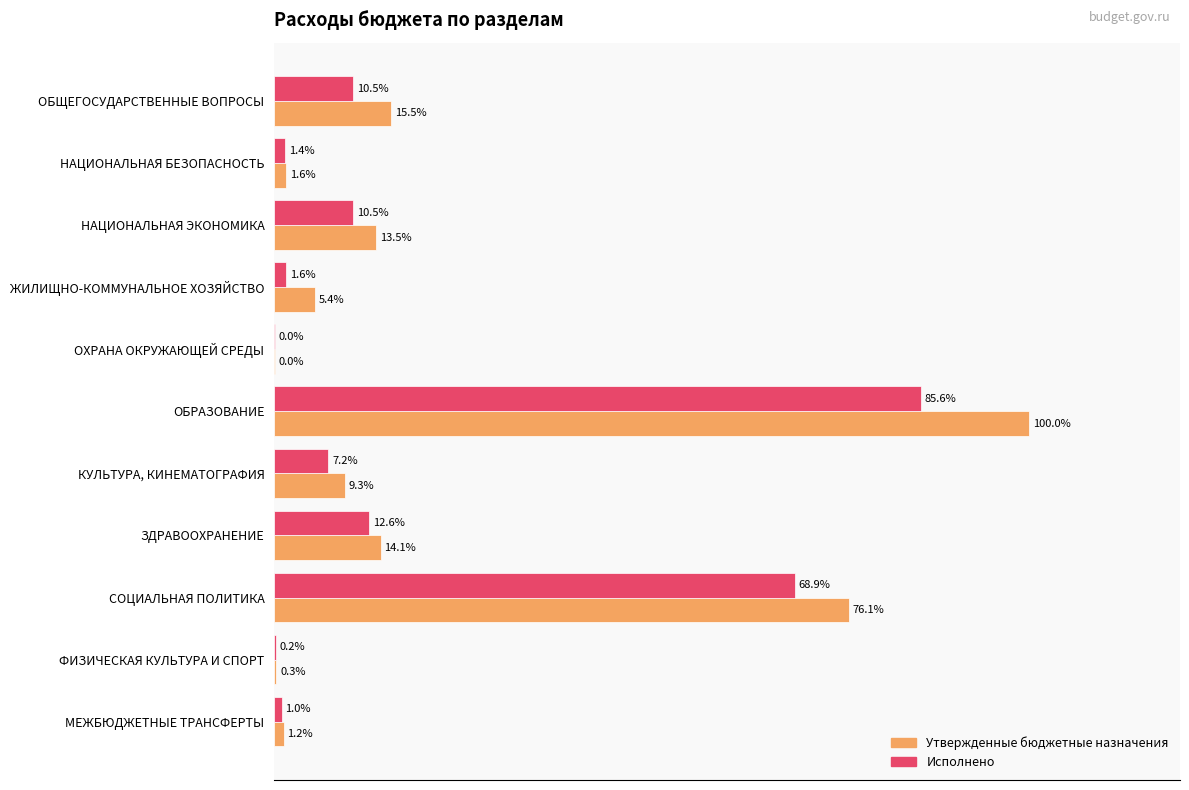

Which series has the largest total across all categories?

Утвержденные бюджетные назначения